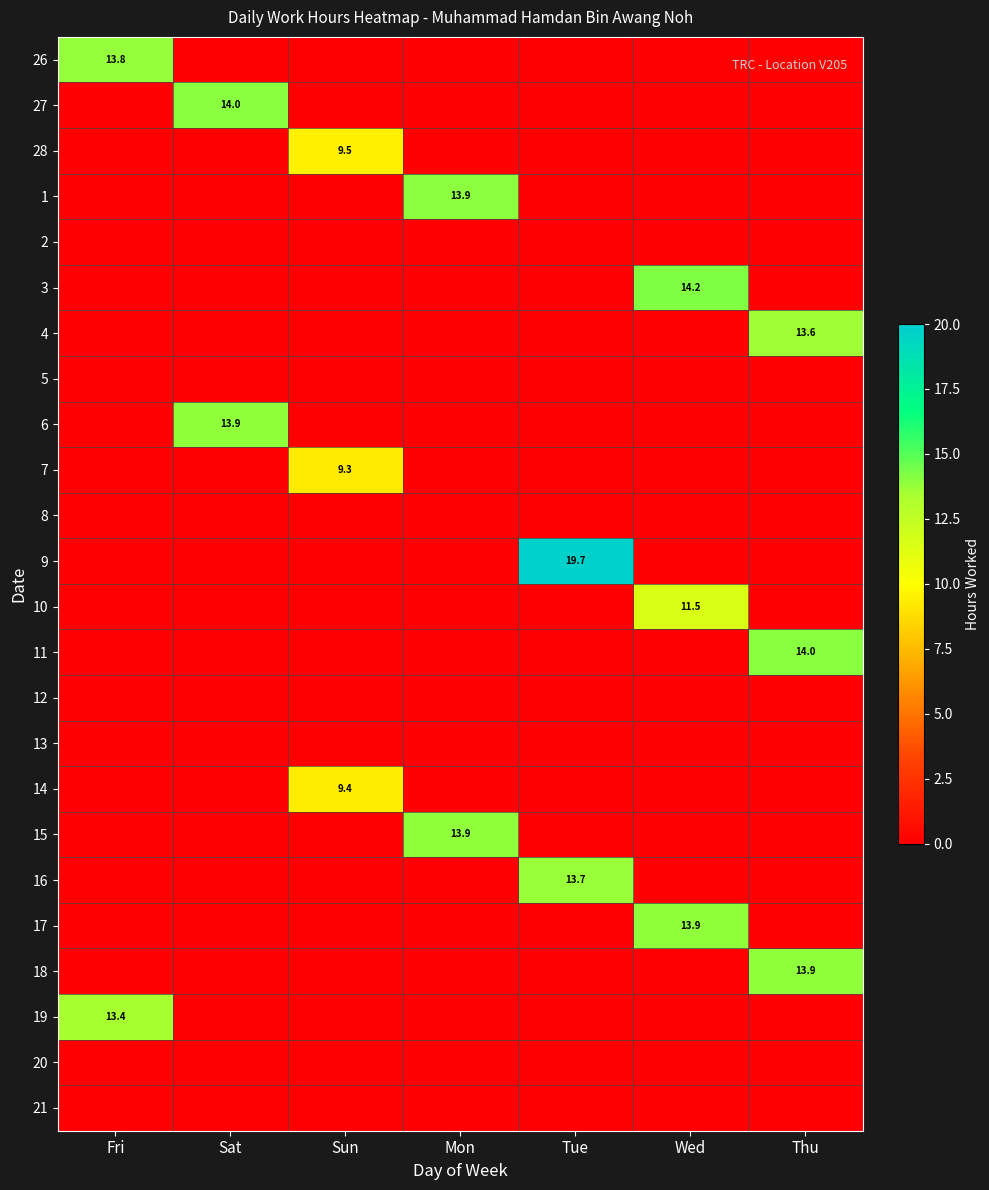

Count the number of data series in this chart.

24